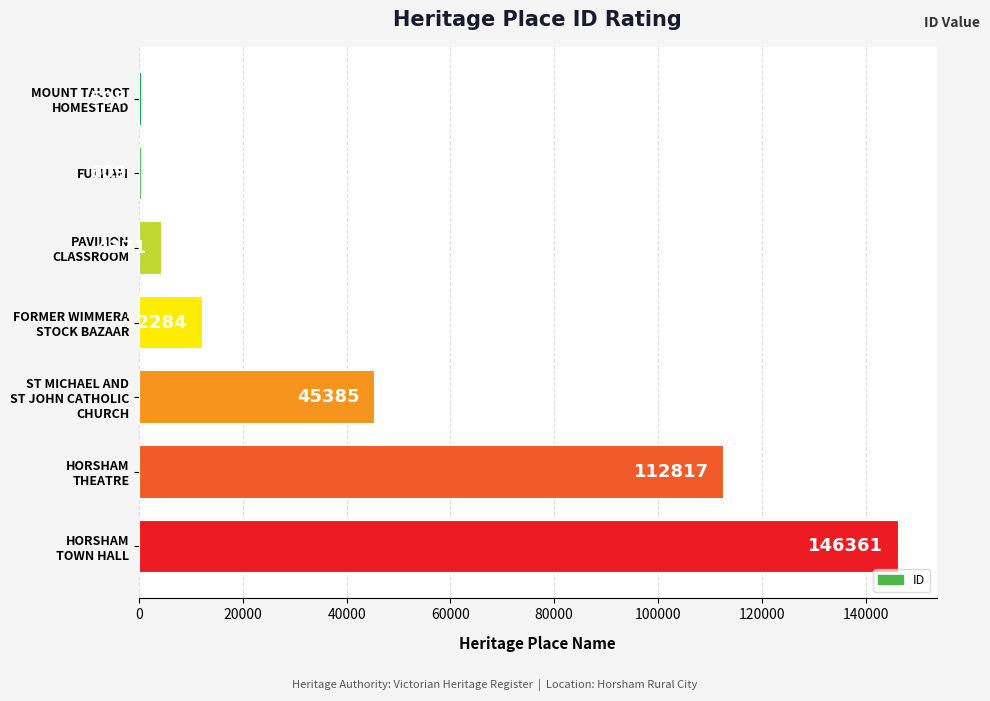

Does the chart contain stacked bars?

No